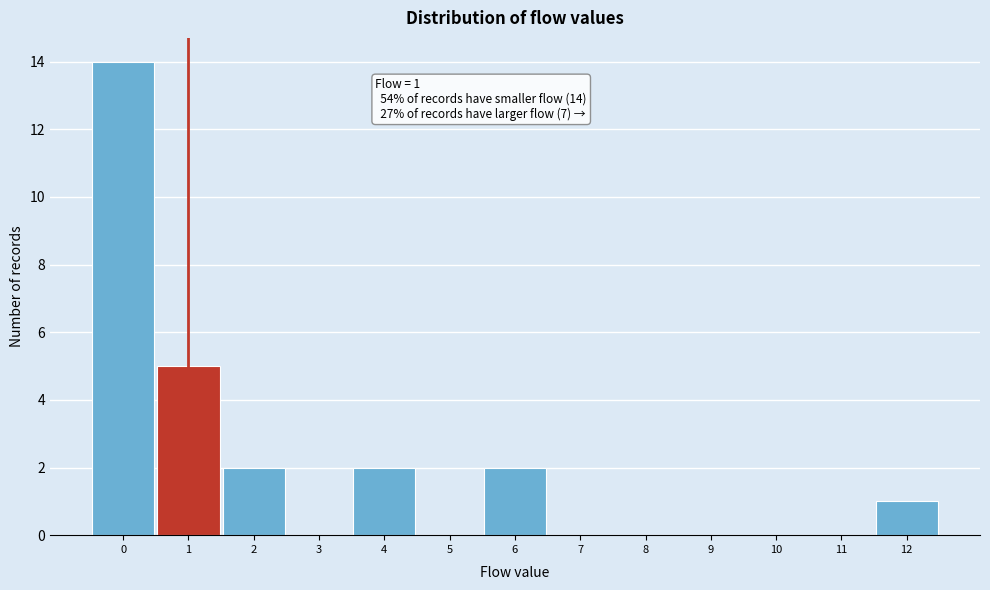

Which range on the x-axis has the tallest bar?

-0.5 to 0.5